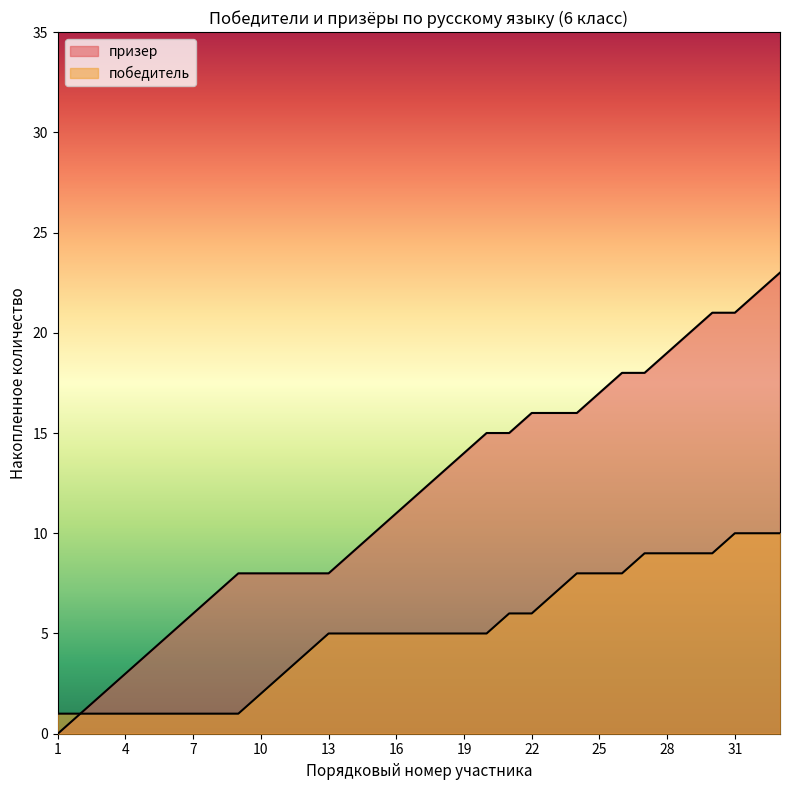

Rank the series by their average value, from highest to lowest.

призер, победитель